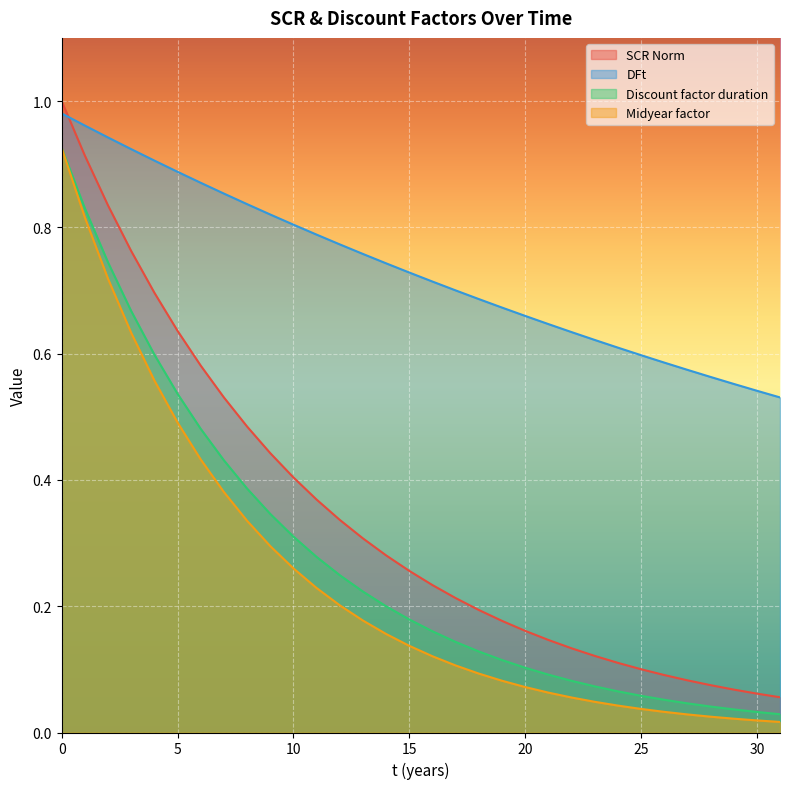

Rank the series by their maximum value, from lowest to highest.

Discount factor duration, Midyear factor, DFt, SCR Norm